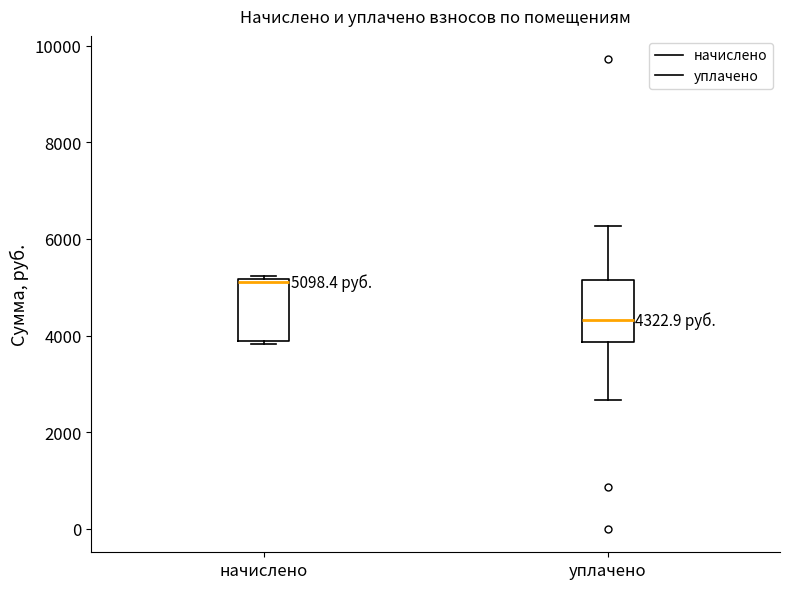

Which box has the lowest median line?

уплачено